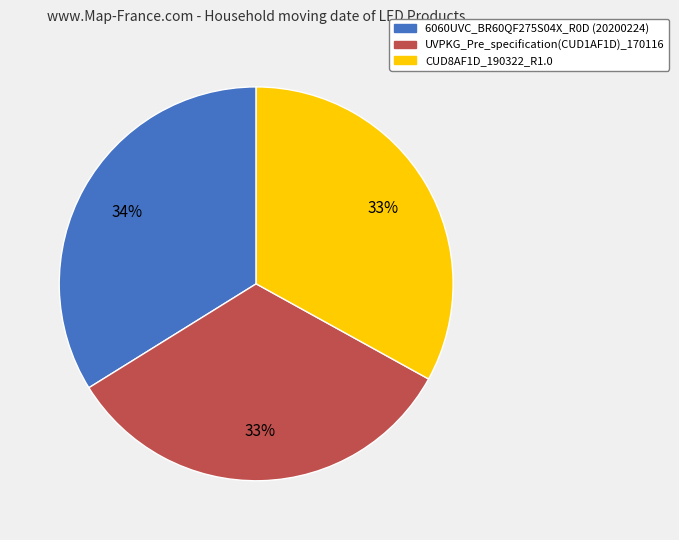

Which slice is the largest?

6060UVC_BR60QF275S04X_R0D (20200224)